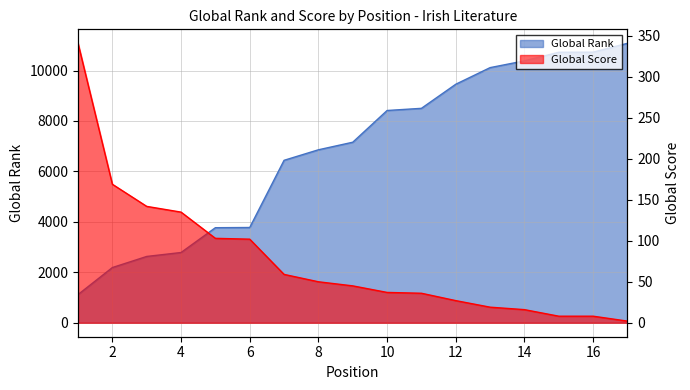

List the series in order of their peak value, highest first.

Global Rank, Global Score